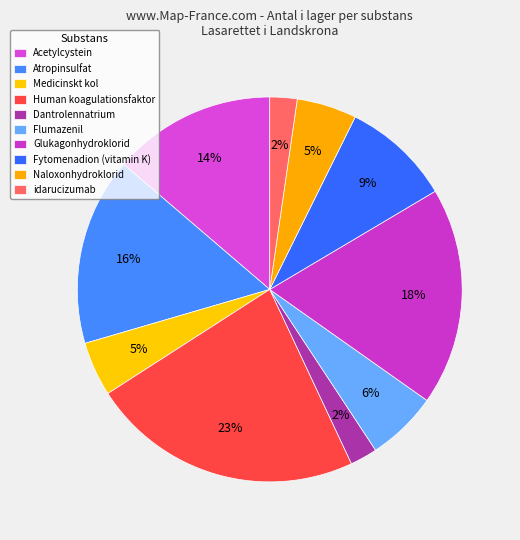

Which slice is the largest?

Human koagulationsfaktor